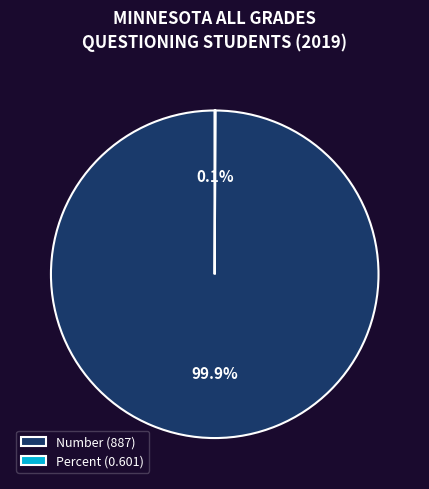

Is there a majority slice in this chart?

Yes